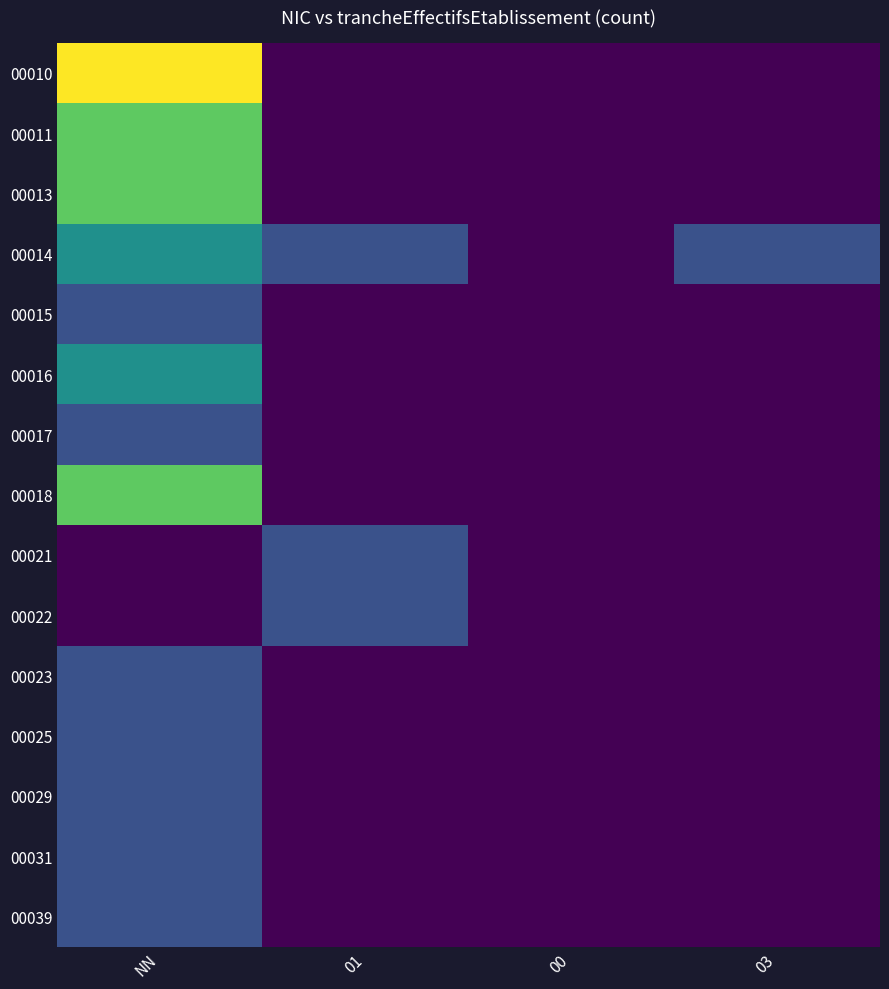

Reading left to right, list all the values displayed in this chart.

00010: NN=4	01=0	00=0	03=0
00011: NN=3	01=0	00=0	03=0
00013: NN=3	01=0	00=0	03=0
00014: NN=2	01=1	00=0	03=1
00015: NN=1	01=0	00=0	03=0
00016: NN=2	01=0	00=0	03=0
00017: NN=1	01=0	00=0	03=0
00018: NN=3	01=0	00=0	03=0
00021: NN=0	01=1	00=0	03=0
00022: NN=0	01=1	00=0	03=0
00023: NN=1	01=0	00=0	03=0
00025: NN=1	01=0	00=0	03=0
00029: NN=1	01=0	00=0	03=0
00031: NN=1	01=0	00=0	03=0
00039: NN=1	01=0	00=0	03=0